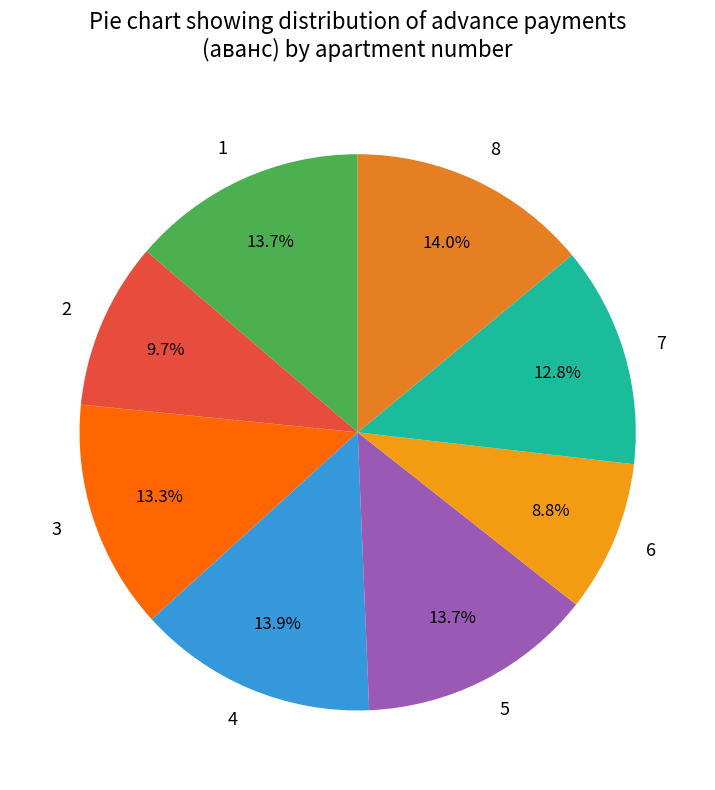

True or false: 8 accounts for 14% of the total.

True